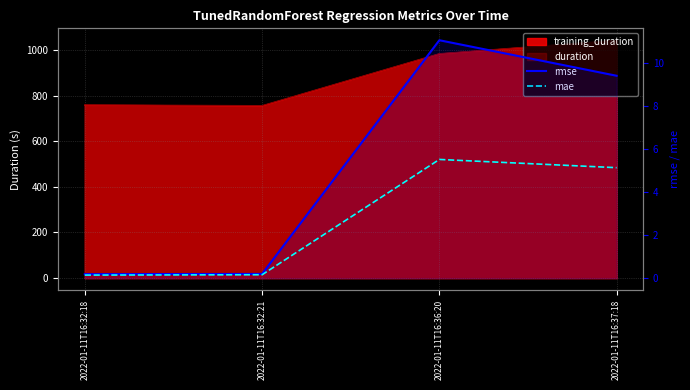

Reading left to right, extract all data points from this chart.

rmse: 0.2	0.2	11.0	9.4
mae: 0.1	0.2	5.5	5.1